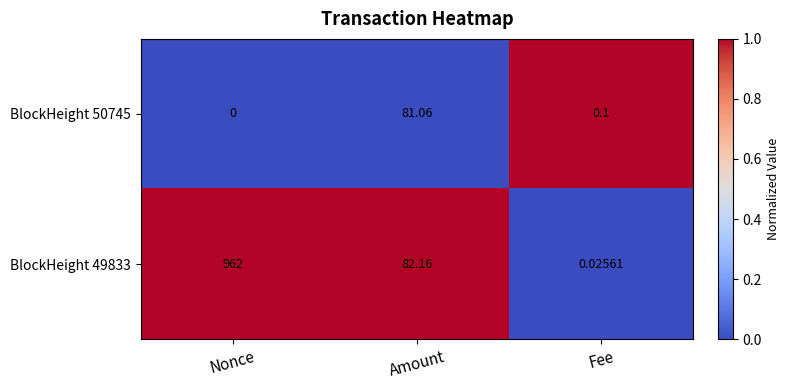

At which category is the sum across all series the highest?

Nonce